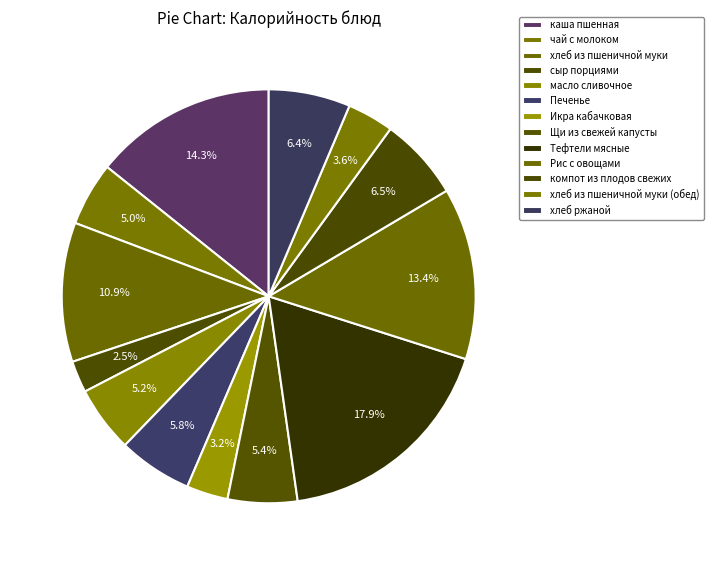

Is there any slice that represents more than half of the pie?

No